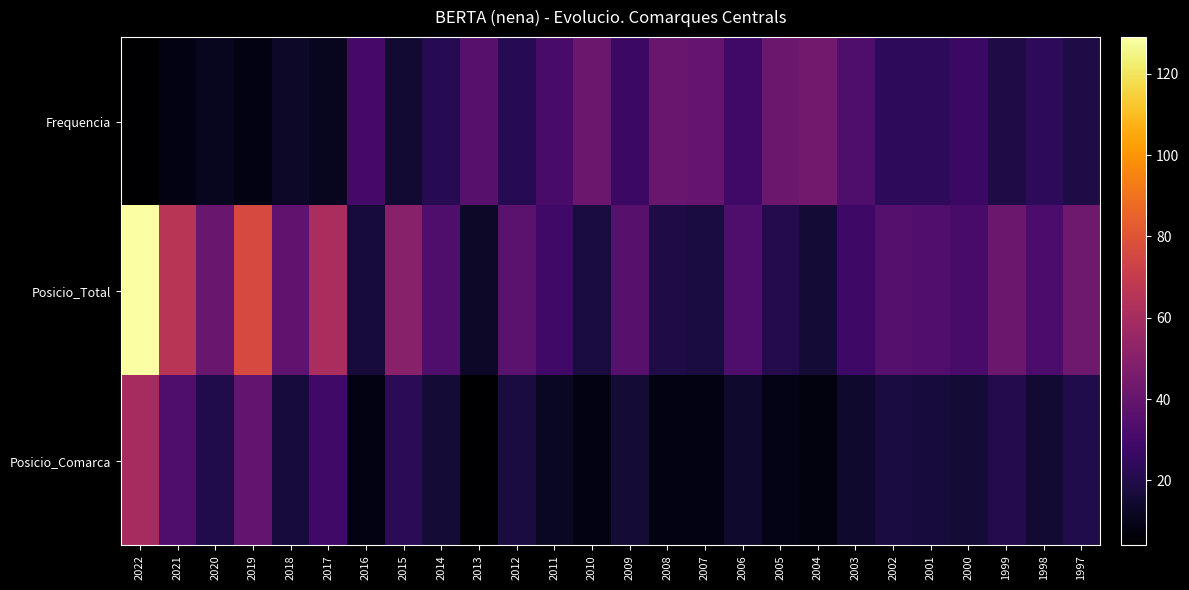

What is the total value across all series at 1997?

82